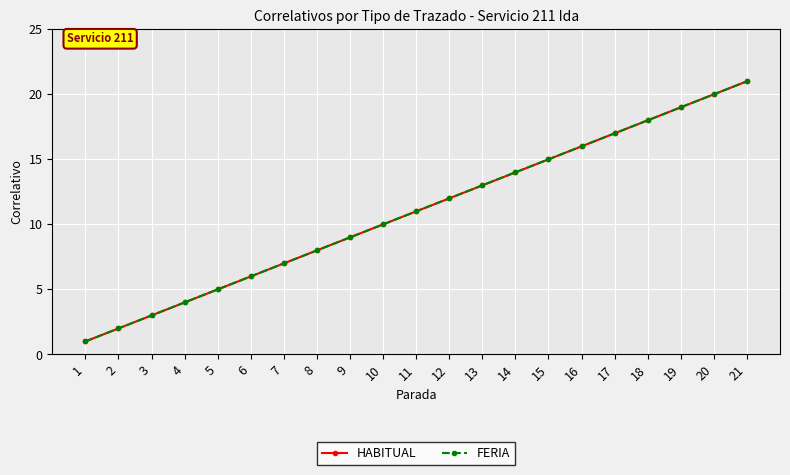

What is the total value across all series at 15?

30